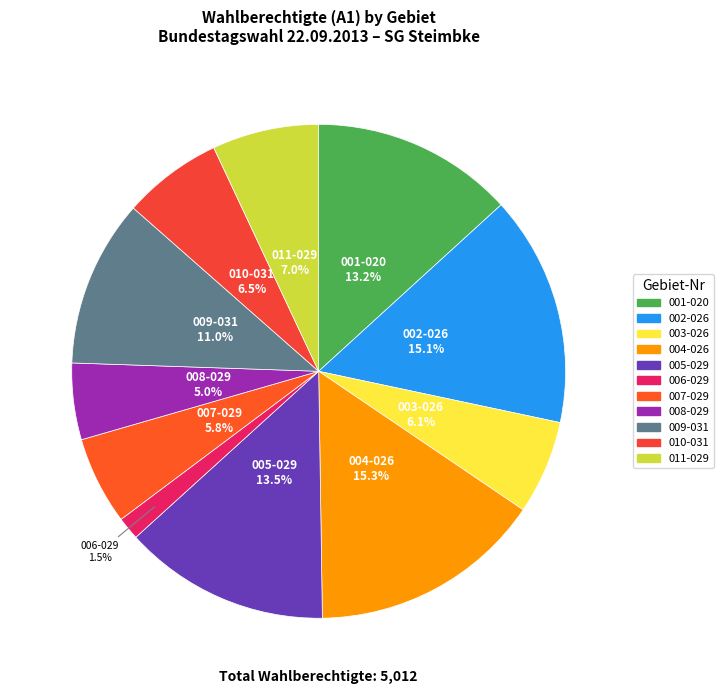

True or false: 001-020 accounts for 19% of the total.

False